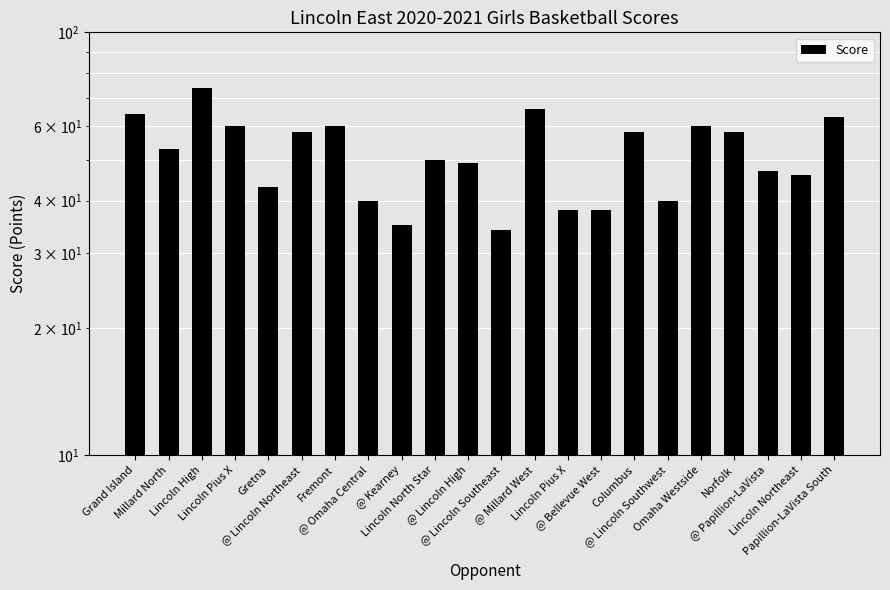

What is the sum of the values at Fremont and Lincoln Pius X?

120